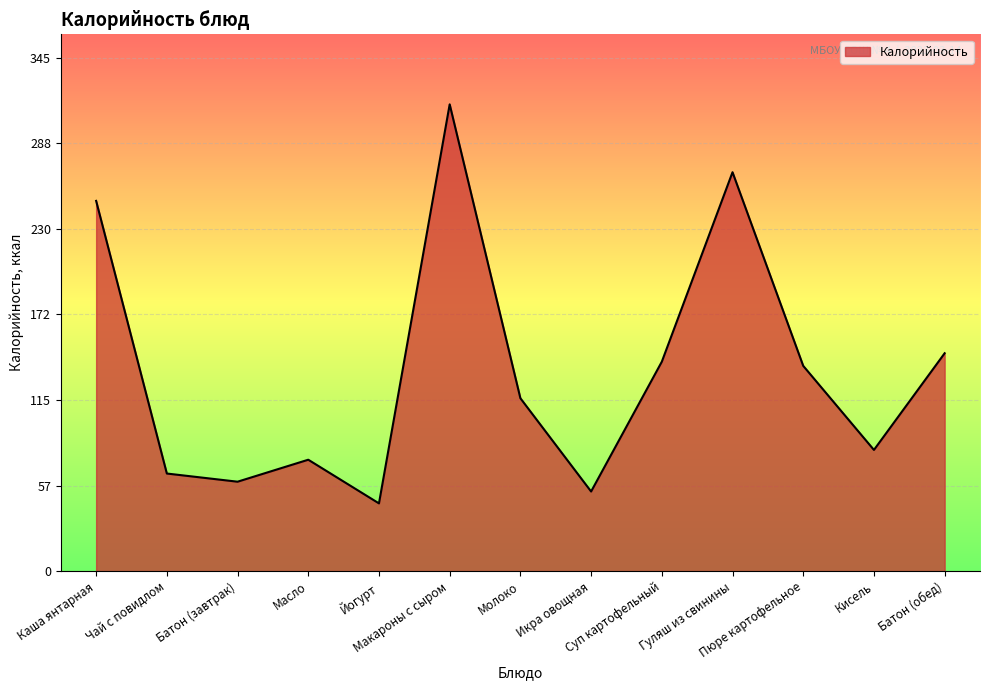

What position from the right is Кисель?

2